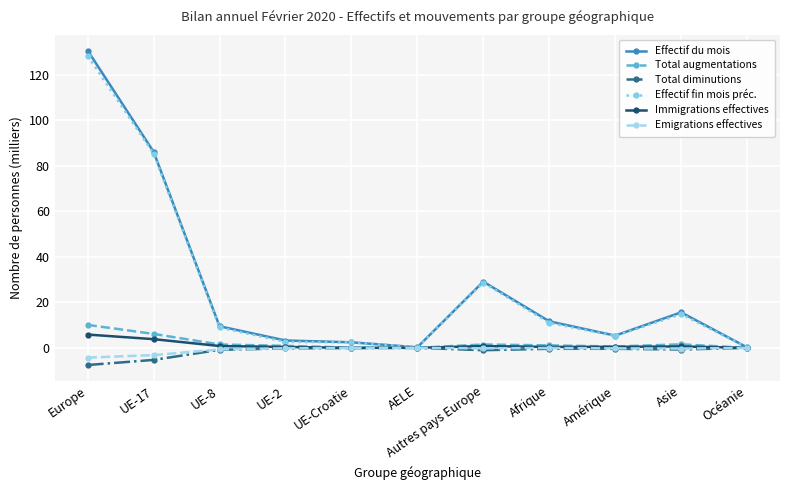

What is the difference between the highest and lowest values at UE-Croatie?

2.5